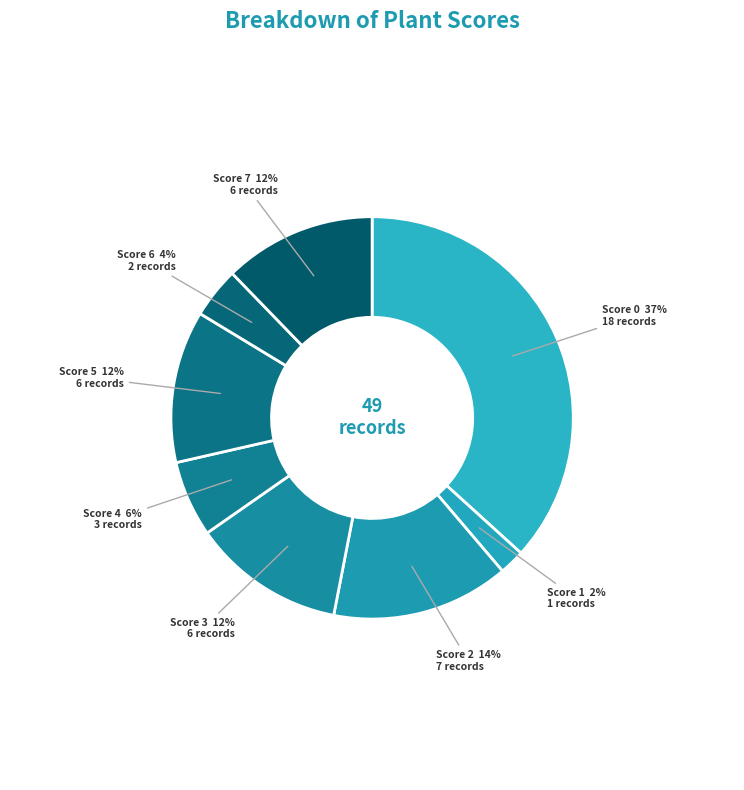

How many slices are in this pie chart?

8